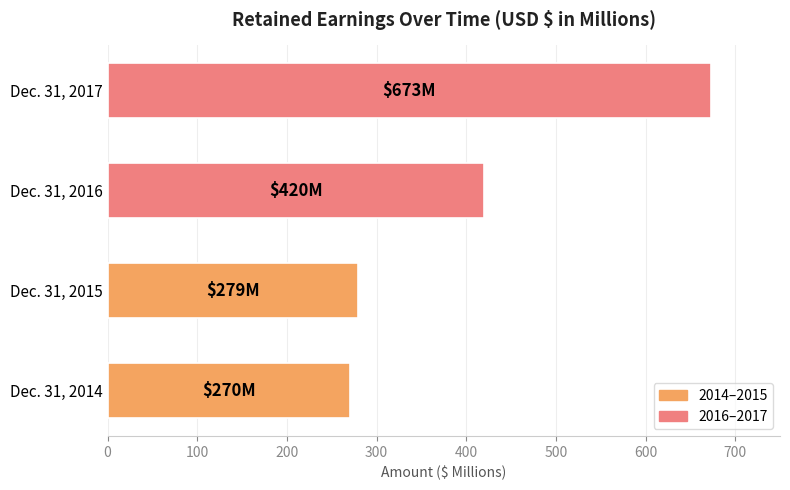

What is the difference between the maximum and minimum values?

403